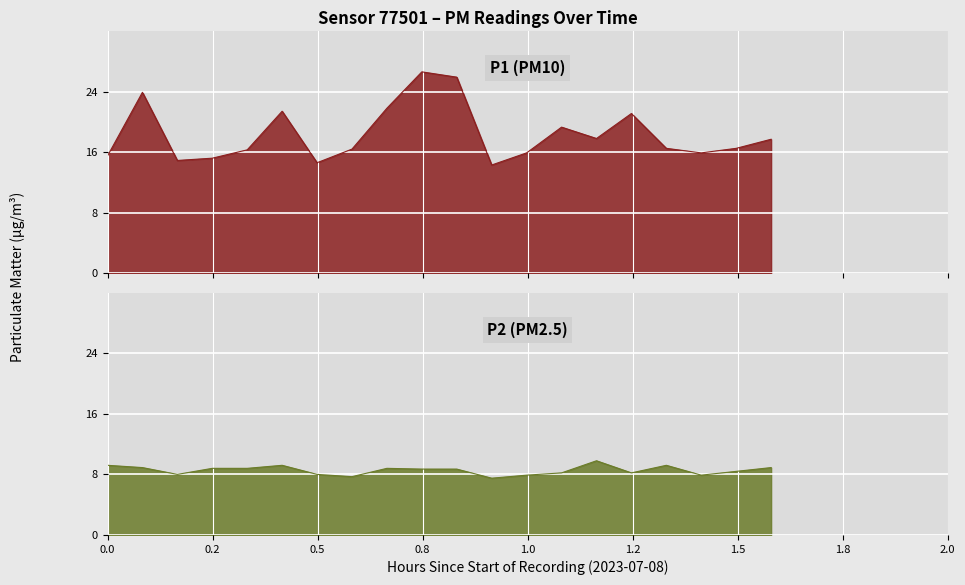

At 9, list the series in order from smallest to largest.

P2, P1